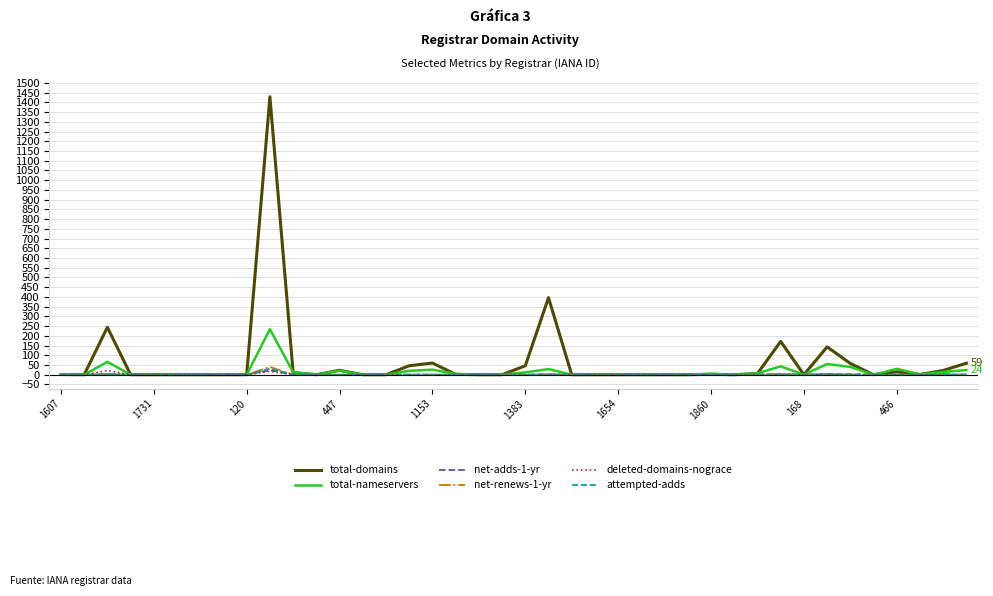

Which series has the widest spread of values?

total-domains